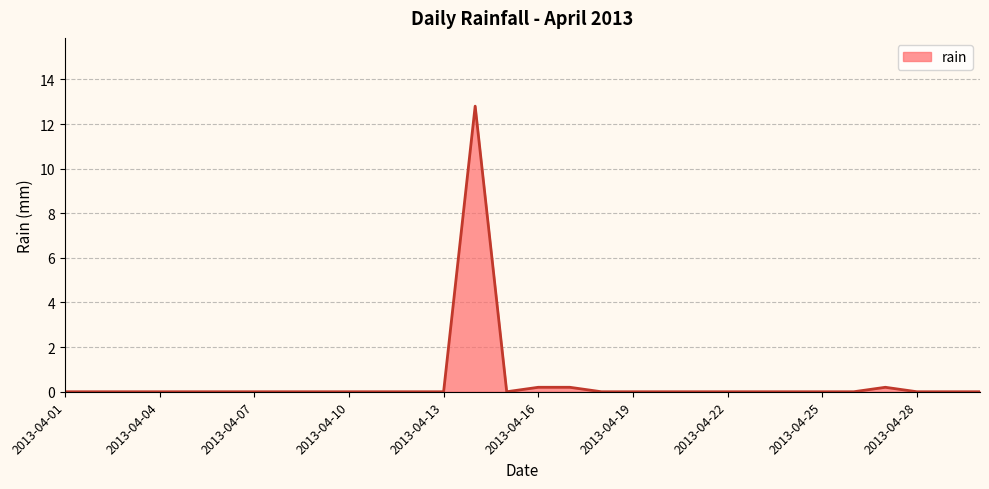

What is the difference between the maximum and minimum values?

12.8